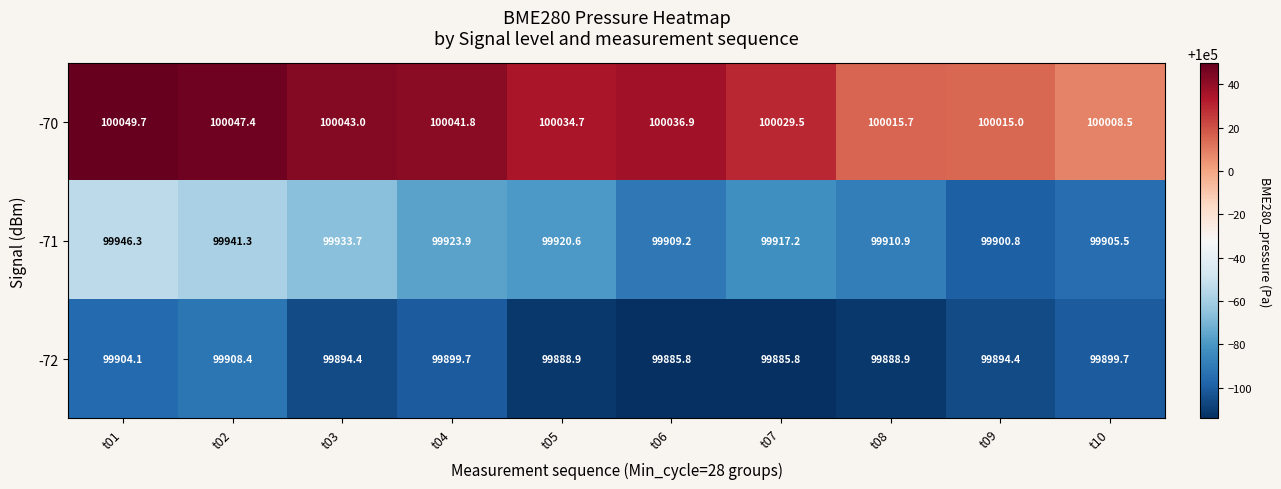

Which series has the largest range (max minus min)?

-71